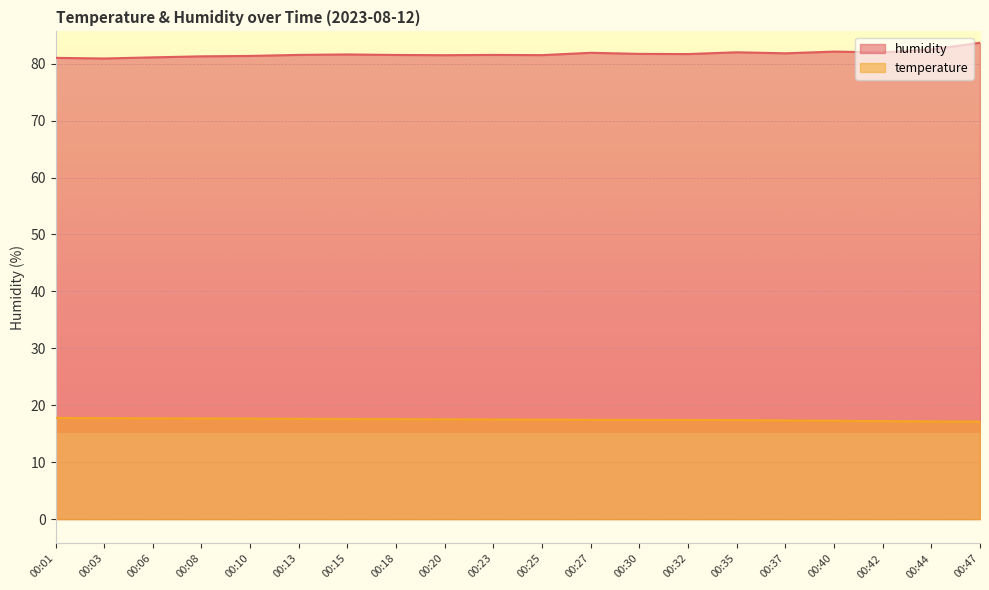

Rank the series at 00:30 from highest to lowest value.

humidity, temperature